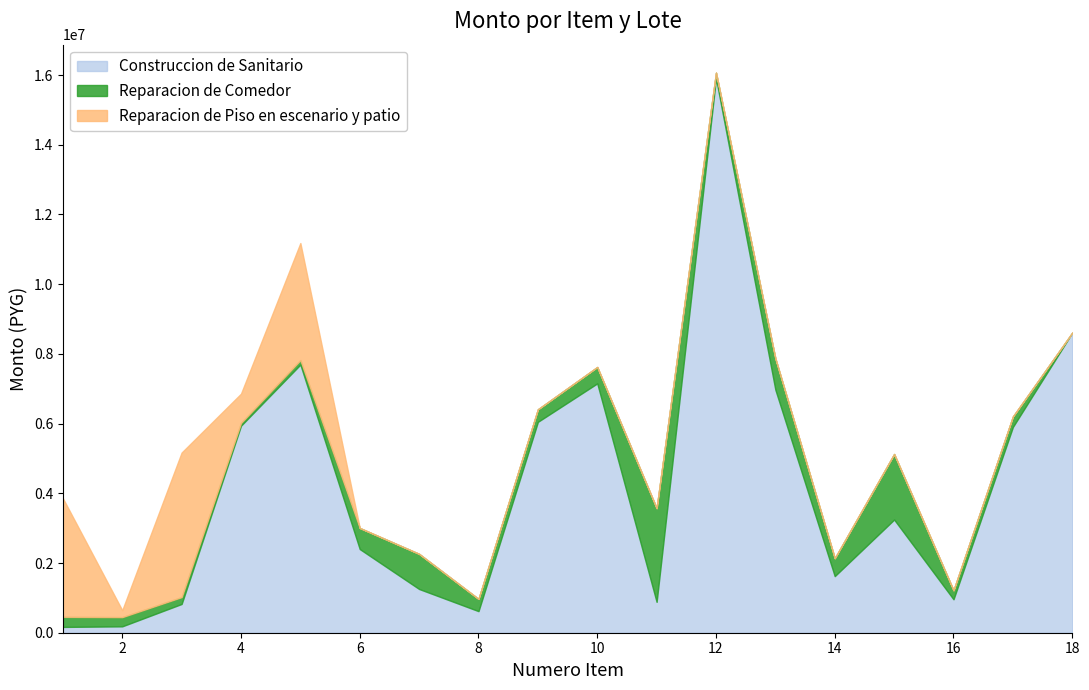

Is it true that Reparacion de Comedor equals 108493 at item_1?

False